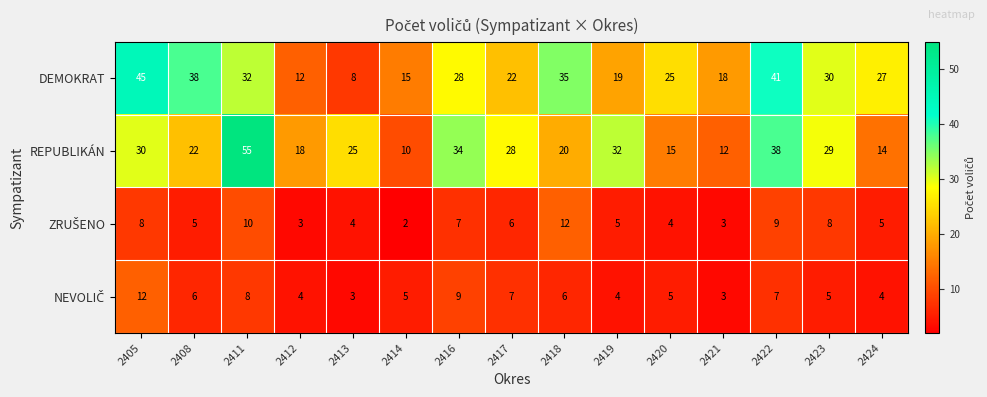

What is the difference between the maximum and minimum values in the REPUBLIKÁN series?

45